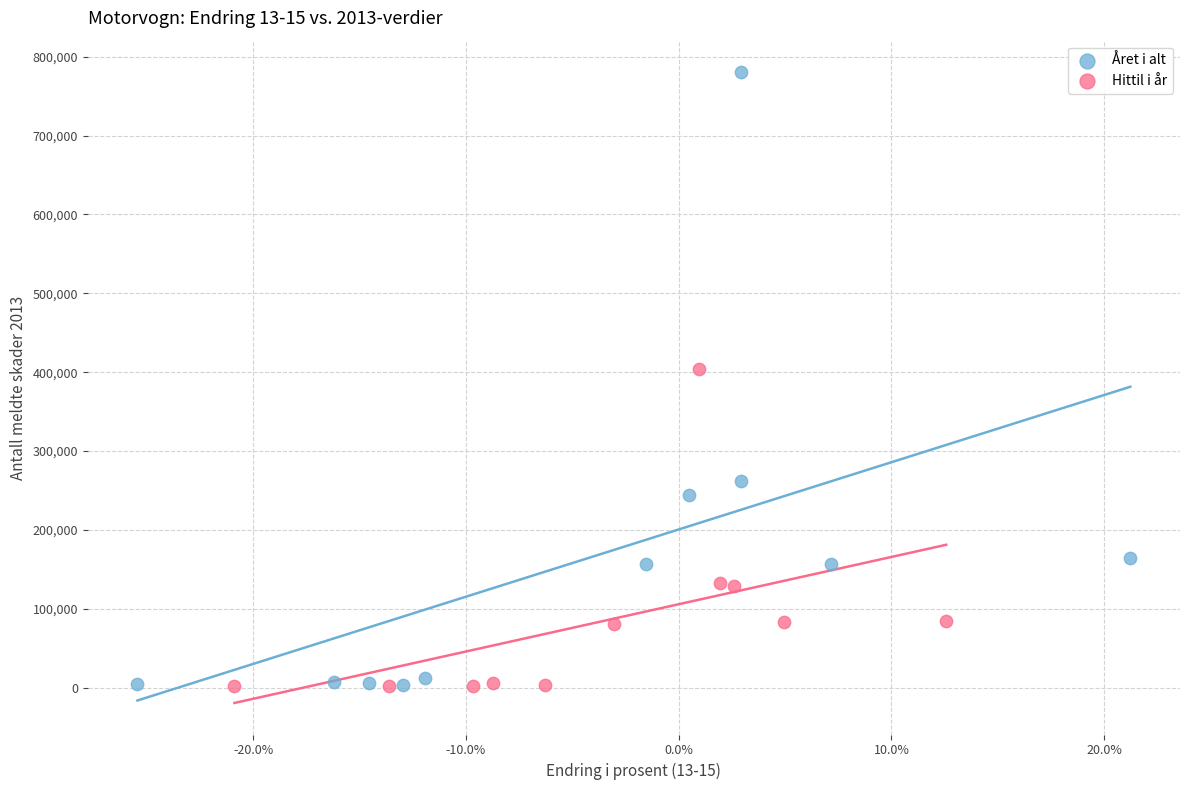

Which series has the largest Y range (max minus min)?

Året i alt